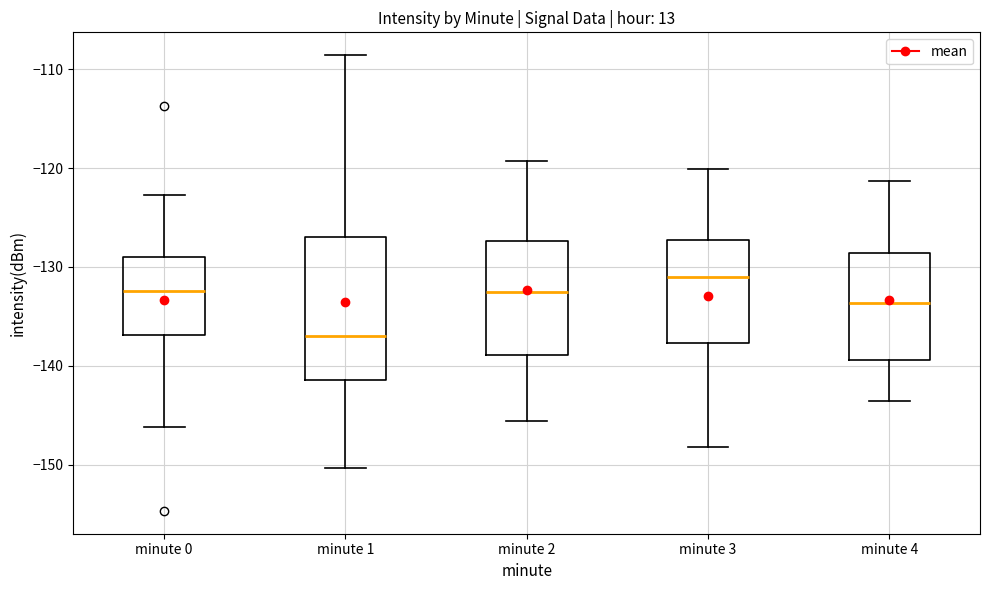

Reading left to right, transcribe this box plot: for each box, give where its median line is, the range the box spans, and where its two whiskers end, as read against the y-axis. The values are not printed on the chart, so give them approximately, as read against the axis.

minute 0: median -132, box -137 to -129, whiskers -146 to -123
minute 1: median -137, box -141 to -127, whiskers -150 to -109
minute 2: median -133, box -139 to -127, whiskers -146 to -119
minute 3: median -131, box -138 to -127, whiskers -148 to -120
minute 4: median -134, box -139 to -129, whiskers -143 to -121